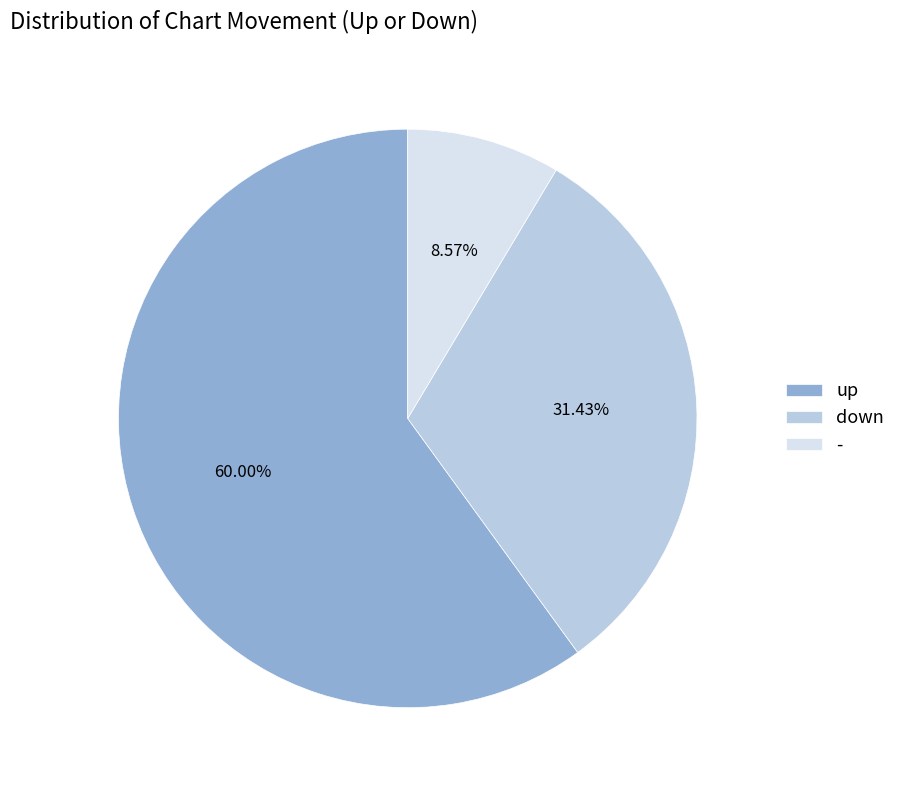

What percentage do up and - together represent?

68.6%